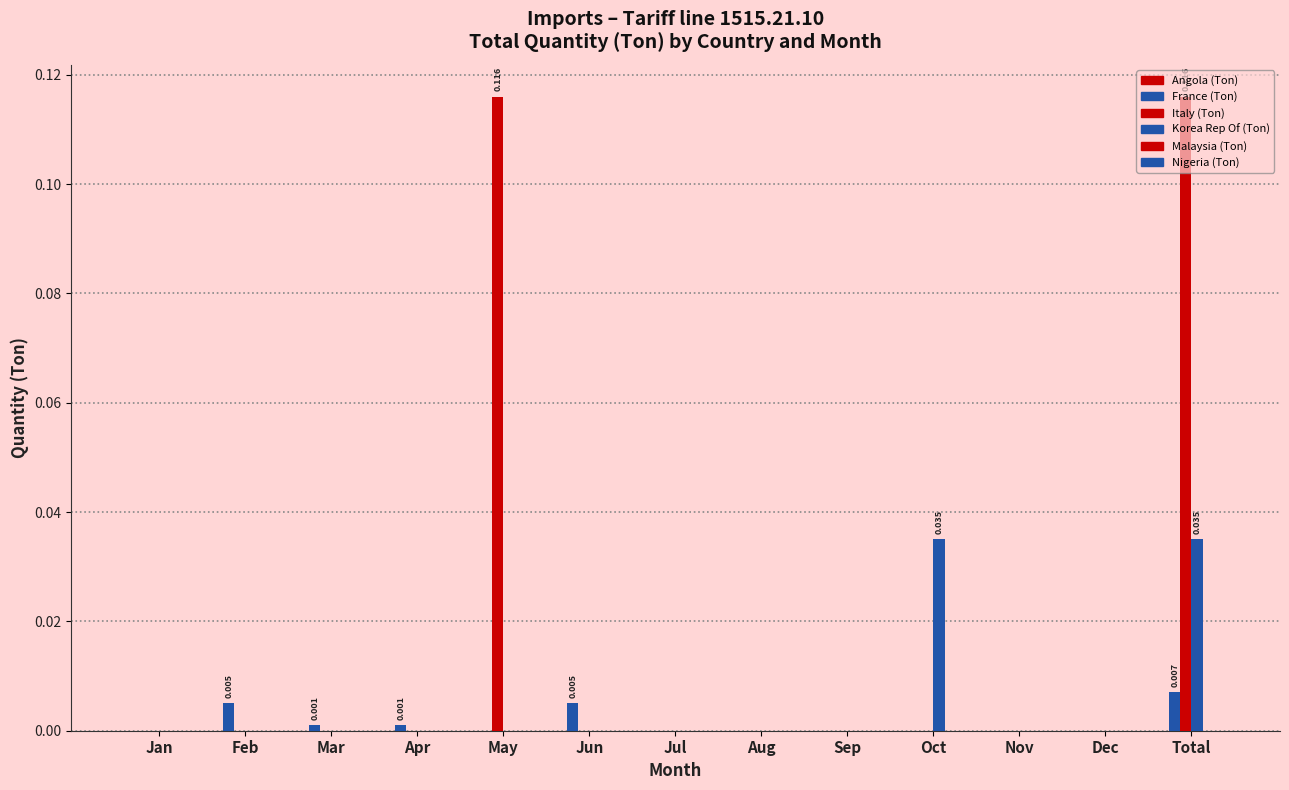

What is the greatest value displayed?

0.1